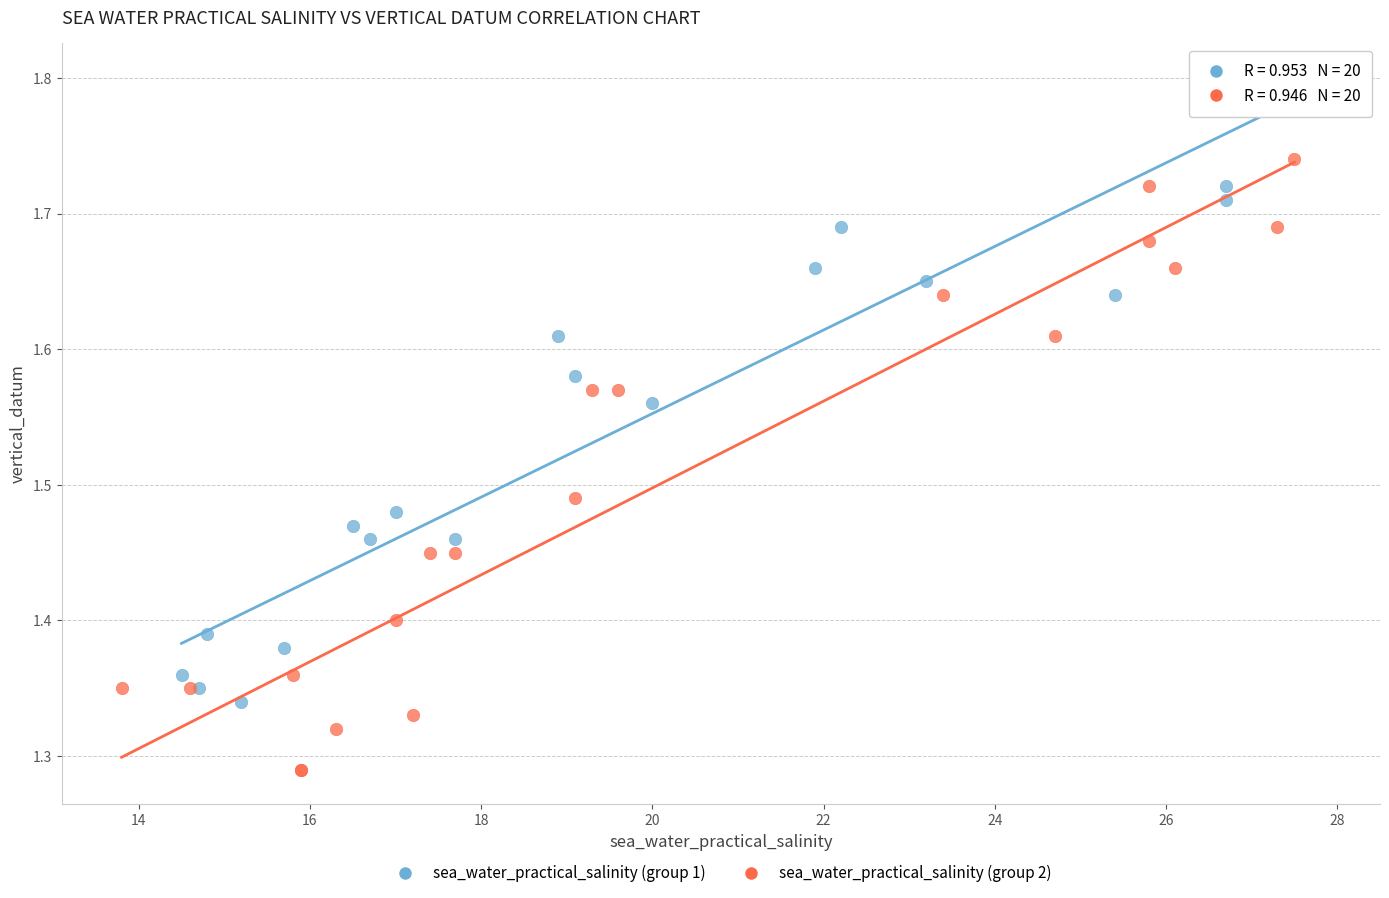

What are all the series names shown in the legend?

sea_water_practical_salinity (group 1), sea_water_practical_salinity (group 2)